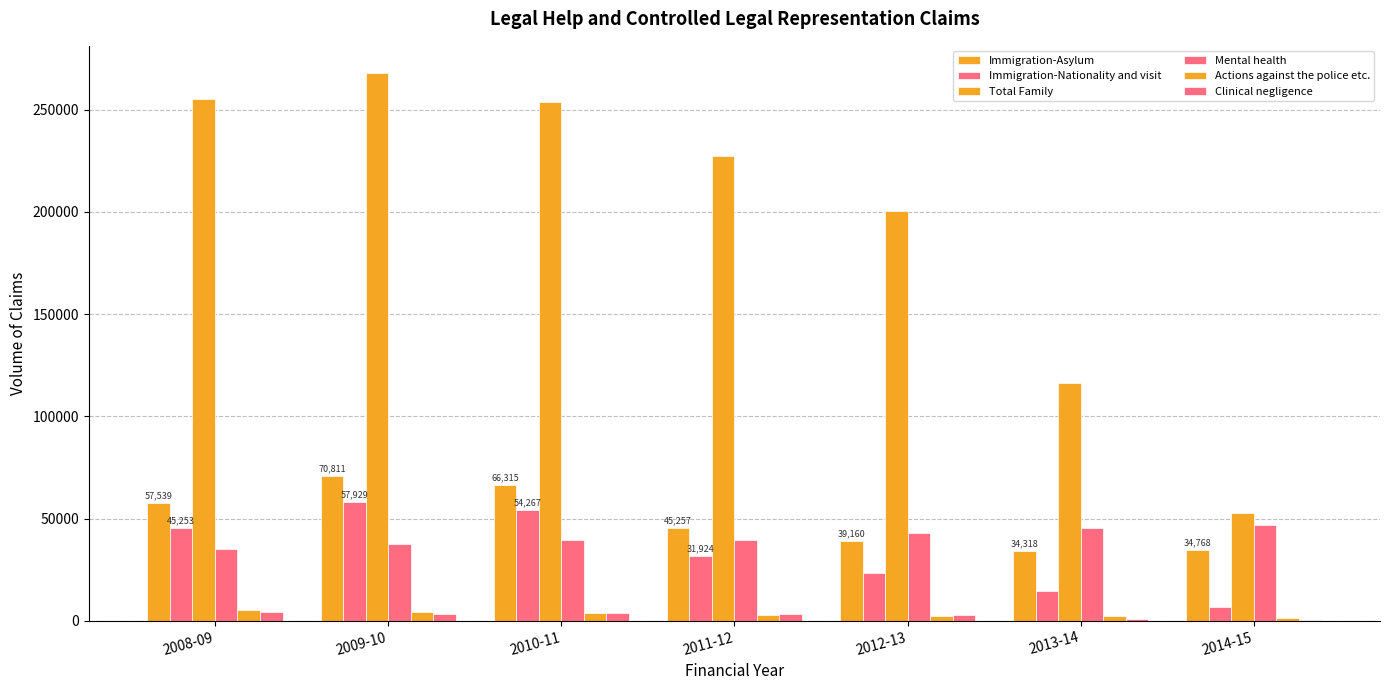

Are the bars horizontal?

No